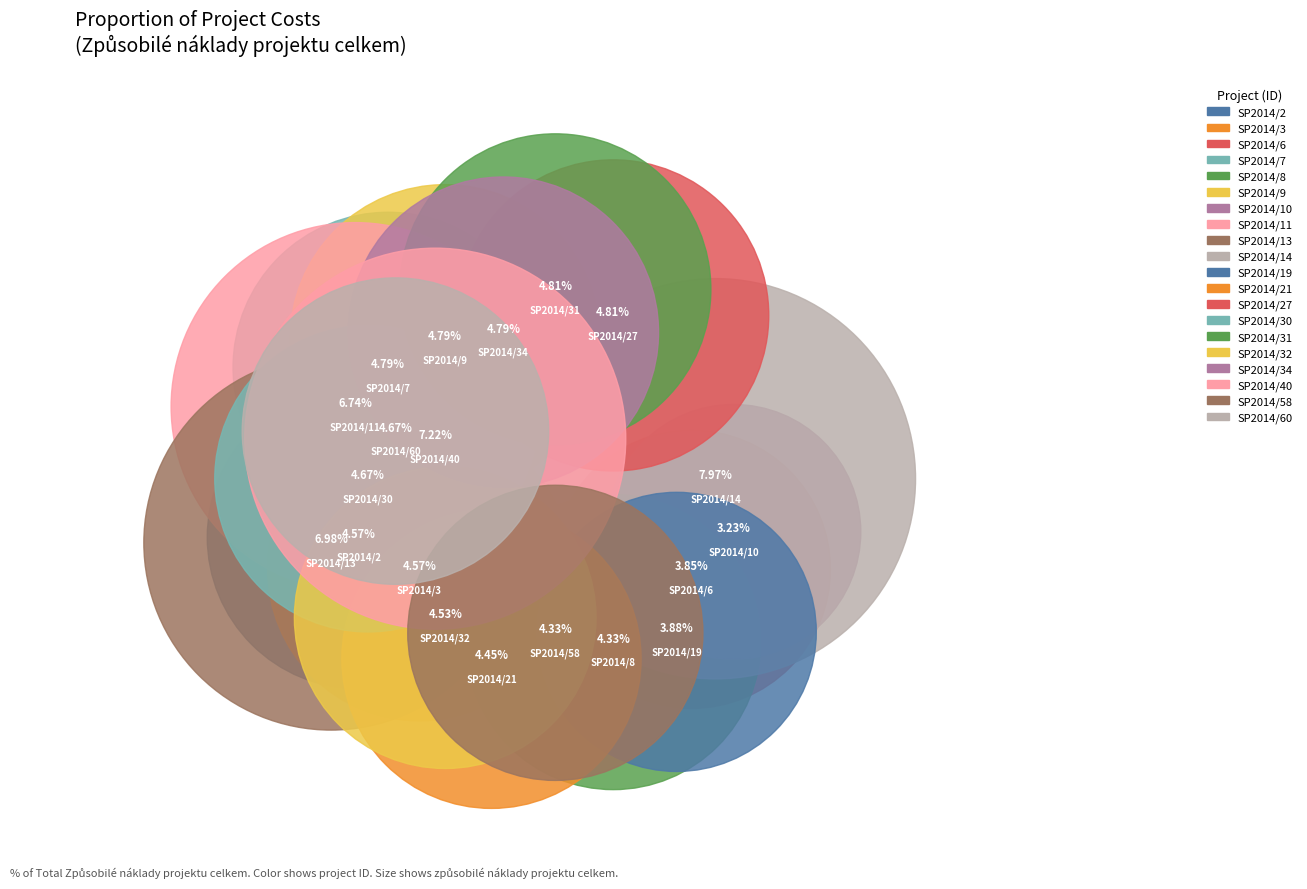

To the nearest percent, what is the combined percentage of SP2014/11 and SP2014/13?

14%